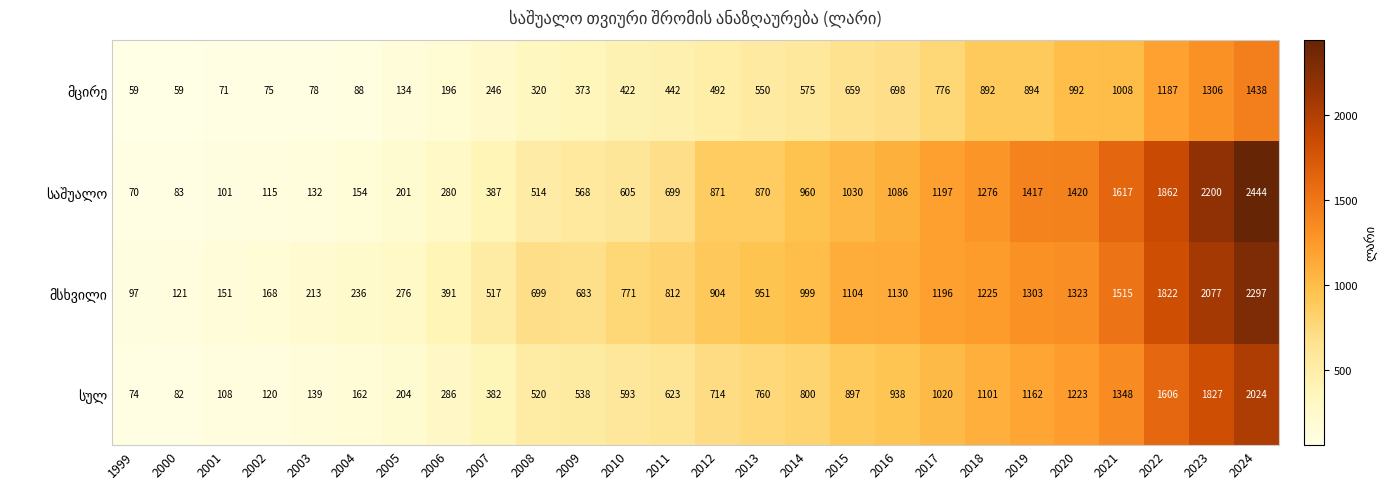

Which category has the highest value across all series?

2024